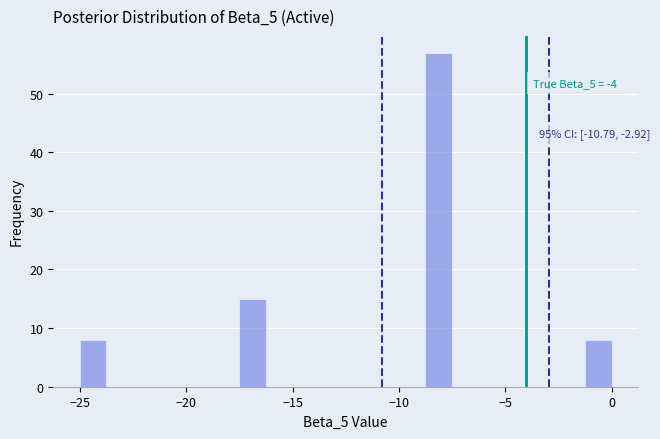

Around what value on the x-axis is the tallest bar? Give the approximate position of its centre, as read against the axis.

-8.0